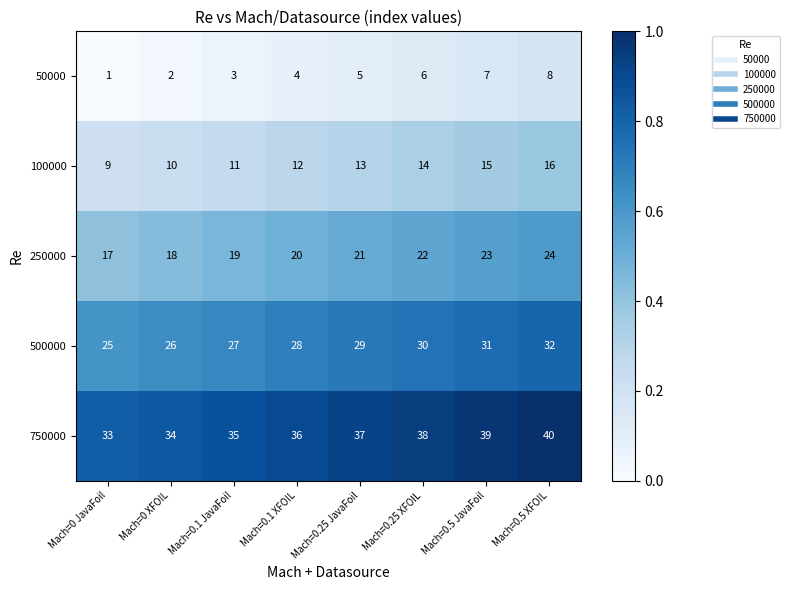

List the series in order of their overall mean, lowest first.

50000, 100000, 250000, 500000, 750000